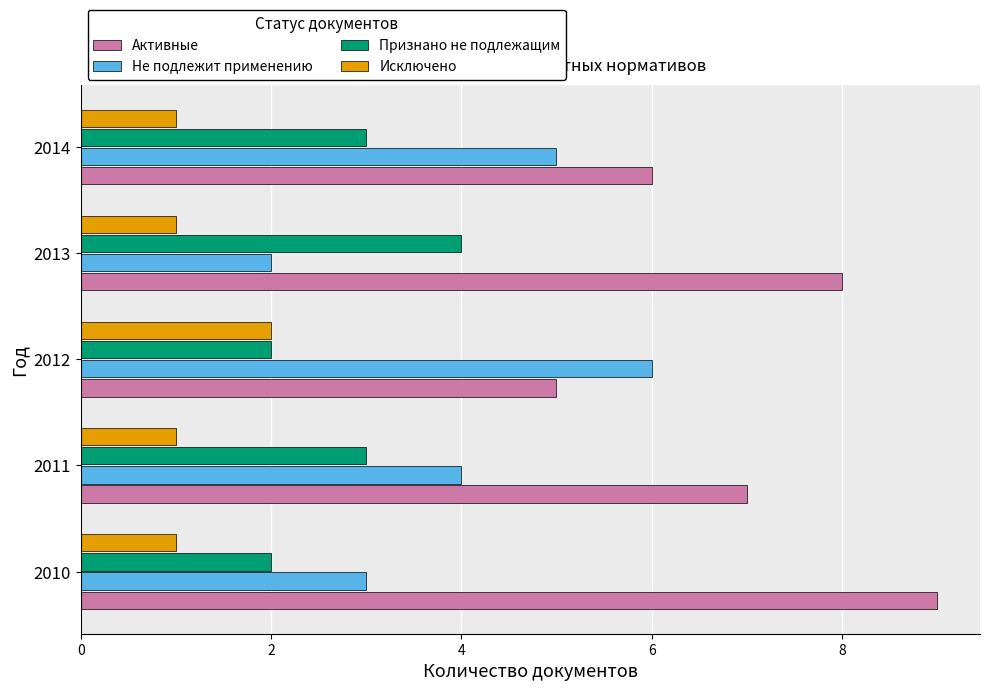

What are all the series names shown in the legend?

Активные, Не подлежит применению, Признано не подлежащим, Исключено